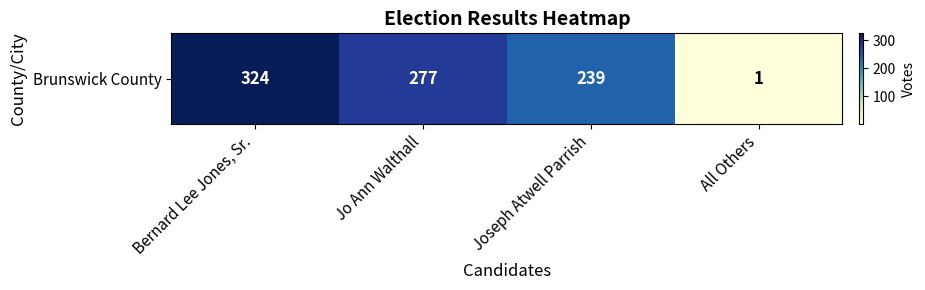

What is the difference between the values at Jo Ann Walthall and Joseph Atwell Parrish?

38